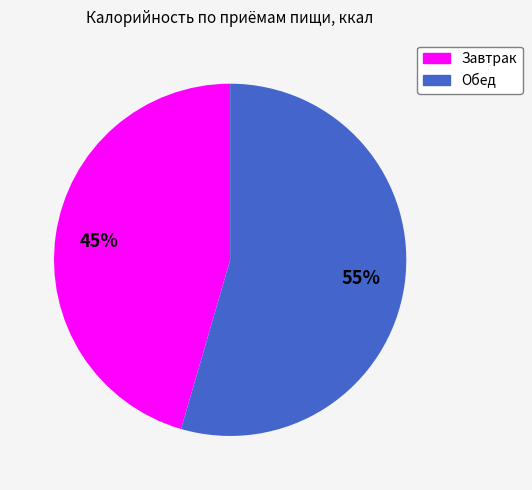

Which slice is the smallest?

Завтрак